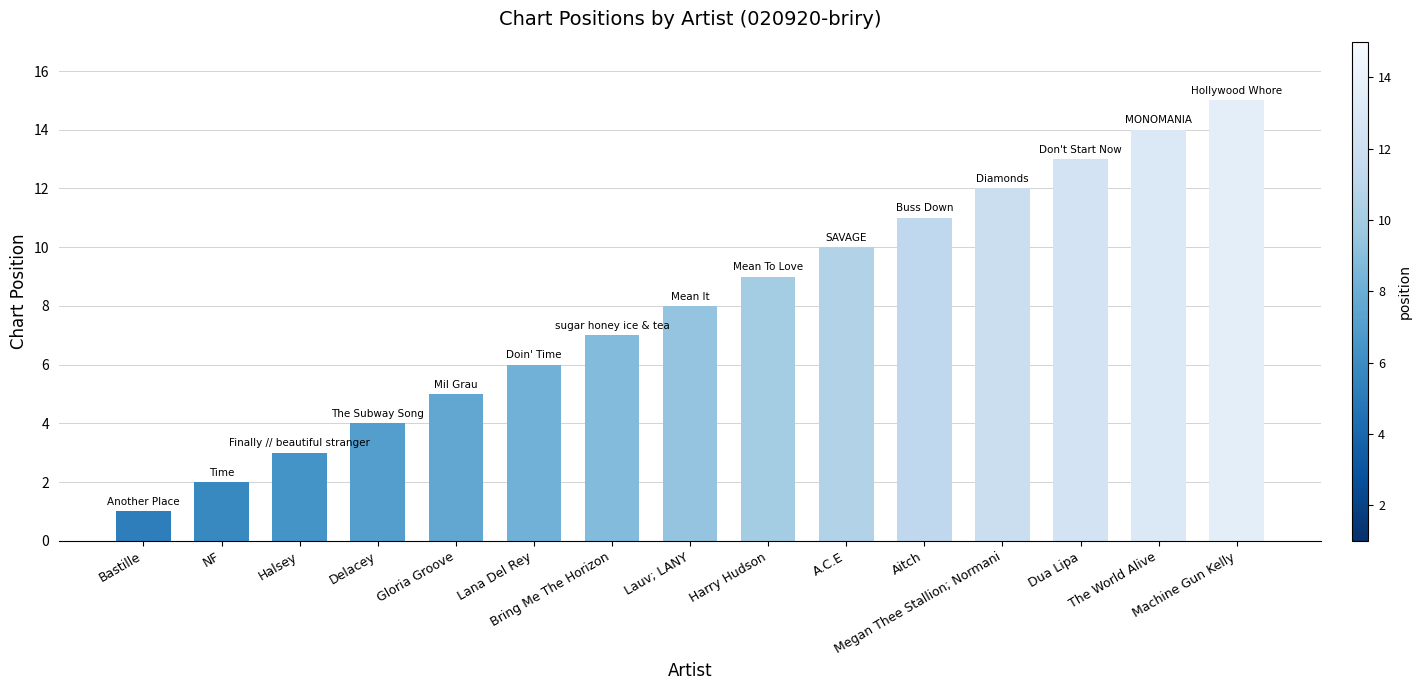

Reading right to left, extract all data points from this chart.

Machine Gun Kelly=15	The World Alive=14	Dua Lipa=13	Megan Thee Stallion; Normani=12	Aitch=11	A.C.E=10	Harry Hudson=9	Lauv; LANY=8	Bring Me The Horizon=7	Lana Del Rey=6	Gloria Groove=5	Delacey=4	Halsey=3	NF=2	Bastille=1